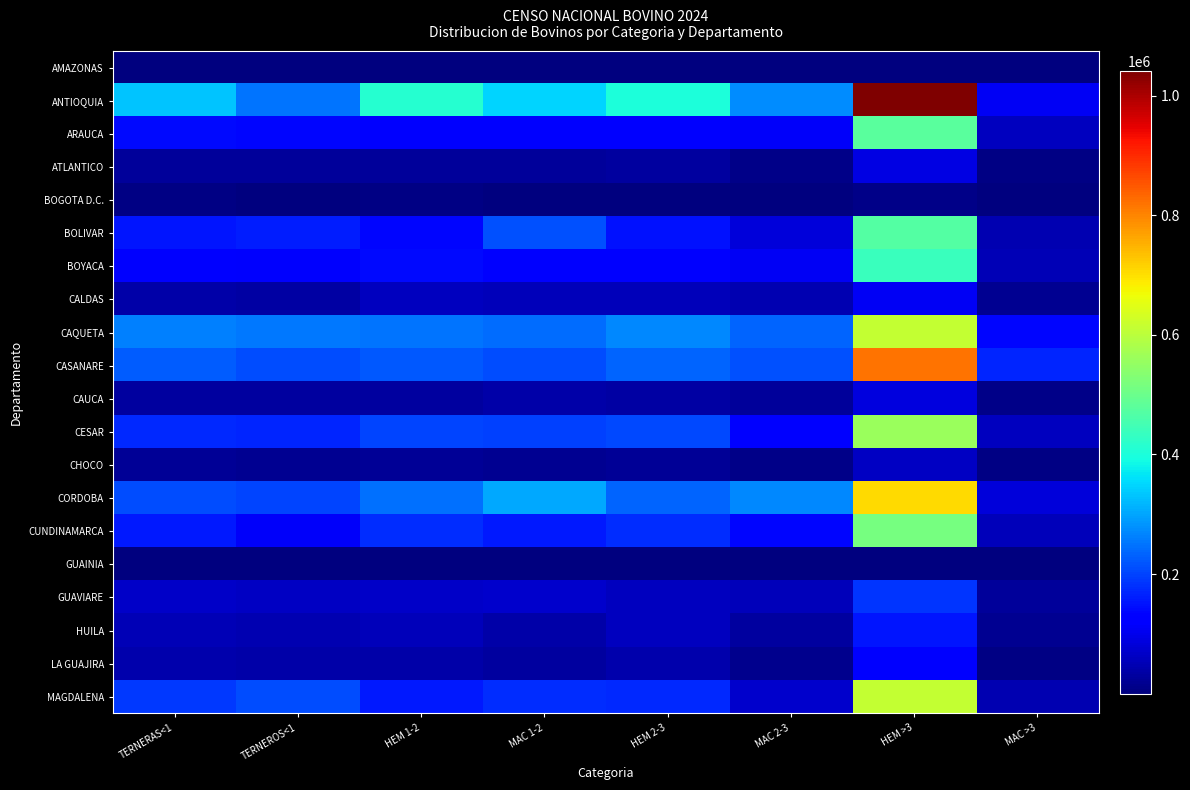

What is the greatest value displayed?

1041627